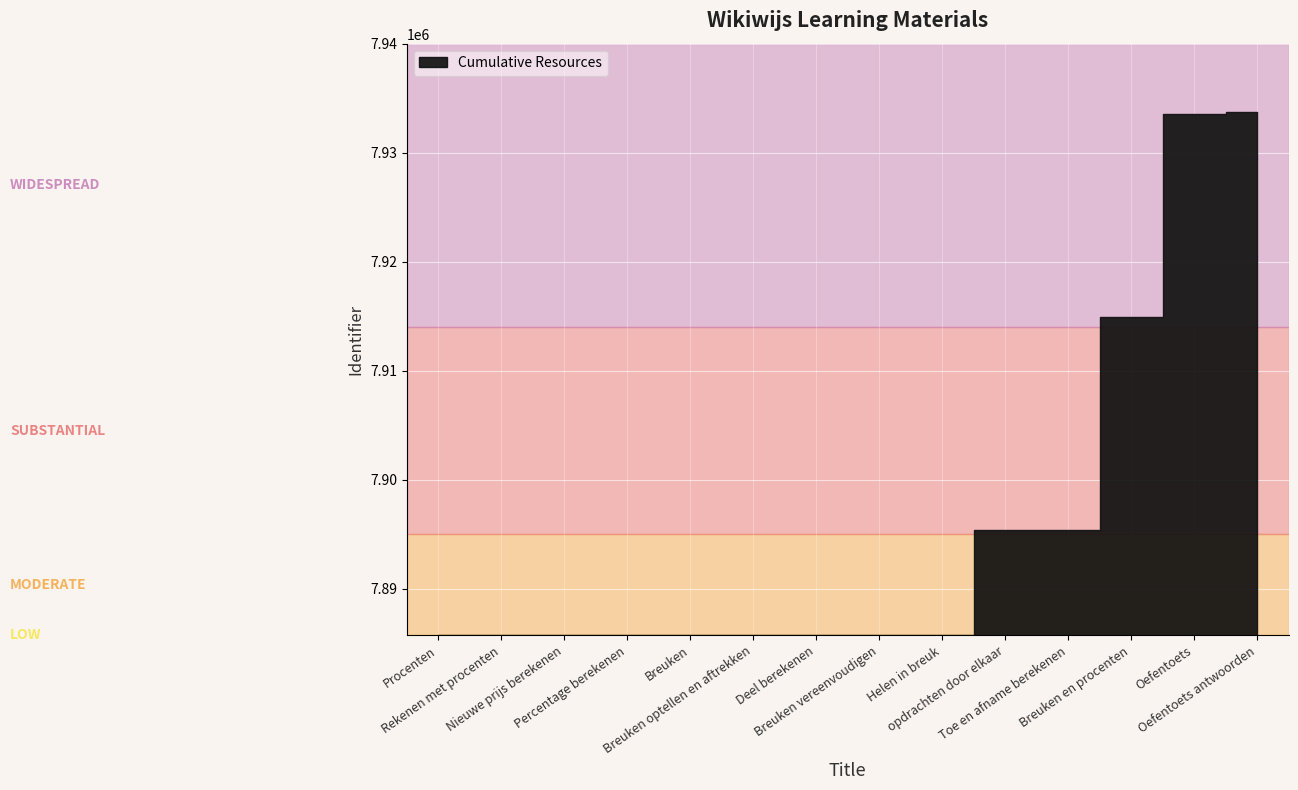

Does the chart display data point markers on the line(s)?

No